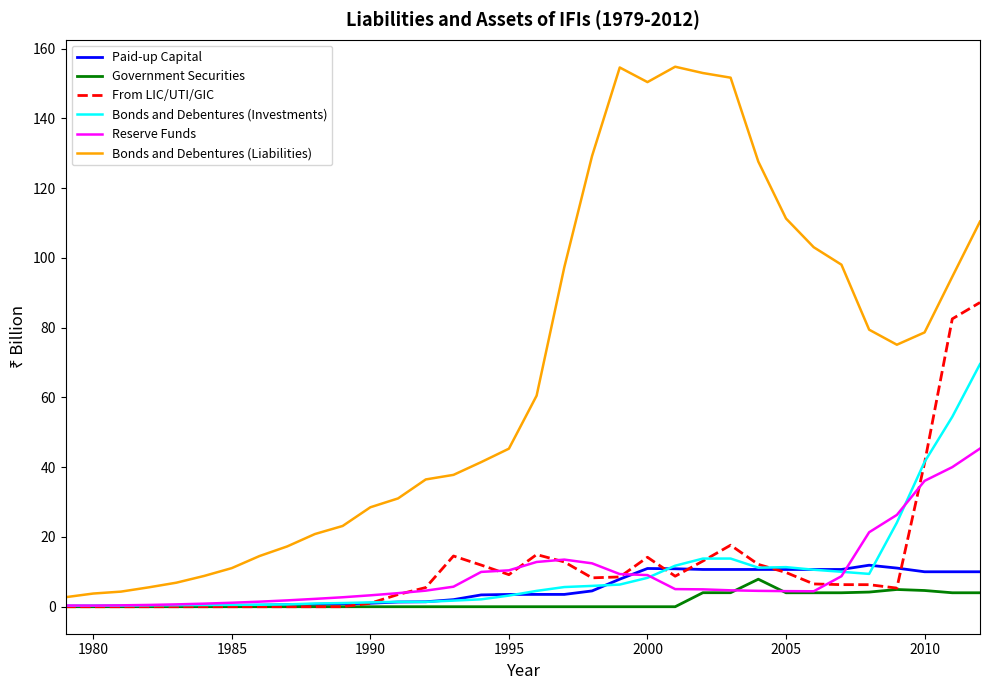

What is the greatest value displayed?

154.8